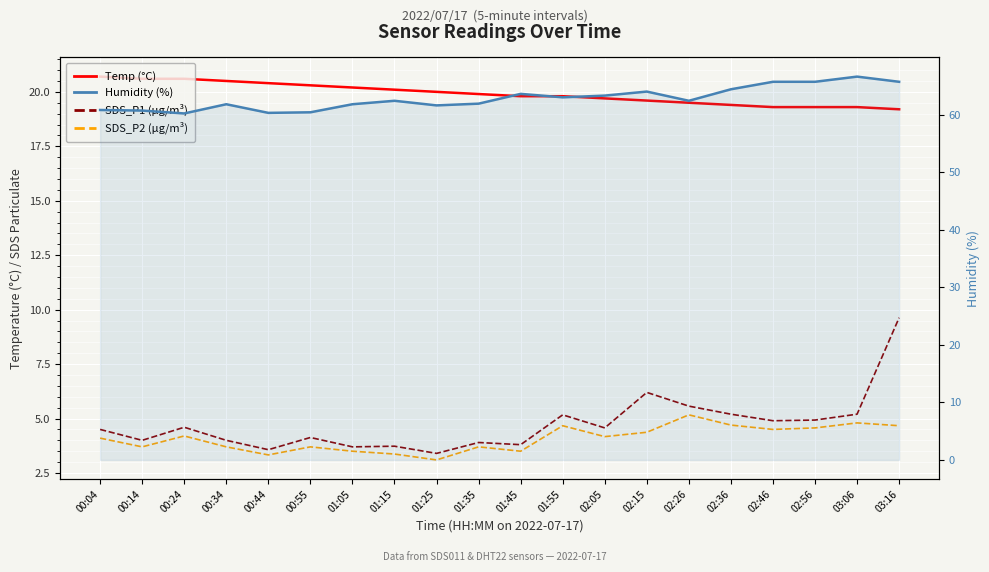

Reading left to right, extract all data points from this chart.

Temp (°C): 00:04=20.7	00:14=20.6	00:24=20.6	00:34=20.5	00:44=20.4	00:55=20.3	01:05=20.2	01:15=20.1	01:25=20.0	01:35=19.9	01:45=19.8	01:55=19.8	02:05=19.7	02:15=19.6	02:26=19.5	02:36=19.4	02:46=19.3	02:56=19.3	03:06=19.3	03:16=19.2
SDS_P1 (µg/m³): 00:04=4.5	00:14=4.0	00:24=4.6	00:34=4.0	00:44=3.6	00:55=4.1	01:05=3.7	01:15=3.7	01:25=3.4	01:35=3.9	01:45=3.8	01:55=5.2	02:05=4.6	02:15=6.2	02:26=5.6	02:36=5.2	02:46=4.9	02:56=4.9	03:06=5.2	03:16=9.6
SDS_P2 (µg/m³): 00:04=4.1	00:14=3.7	00:24=4.2	00:34=3.7	00:44=3.3	00:55=3.7	01:05=3.5	01:15=3.4	01:25=3.1	01:35=3.7	01:45=3.5	01:55=4.7	02:05=4.2	02:15=4.4	02:26=5.2	02:36=4.7	02:46=4.5	02:56=4.6	03:06=4.8	03:16=4.7
Humidity (%): 00:04=60.8	00:14=60.7	00:24=60.2	00:34=61.8	00:44=60.3	00:55=60.4	01:05=61.8	01:15=62.4	01:25=61.6	01:35=61.9	01:45=63.6	01:55=63.0	02:05=63.3	02:15=64.0	02:26=62.4	02:36=64.4	02:46=65.7	02:56=65.7	03:06=66.6	03:16=65.7